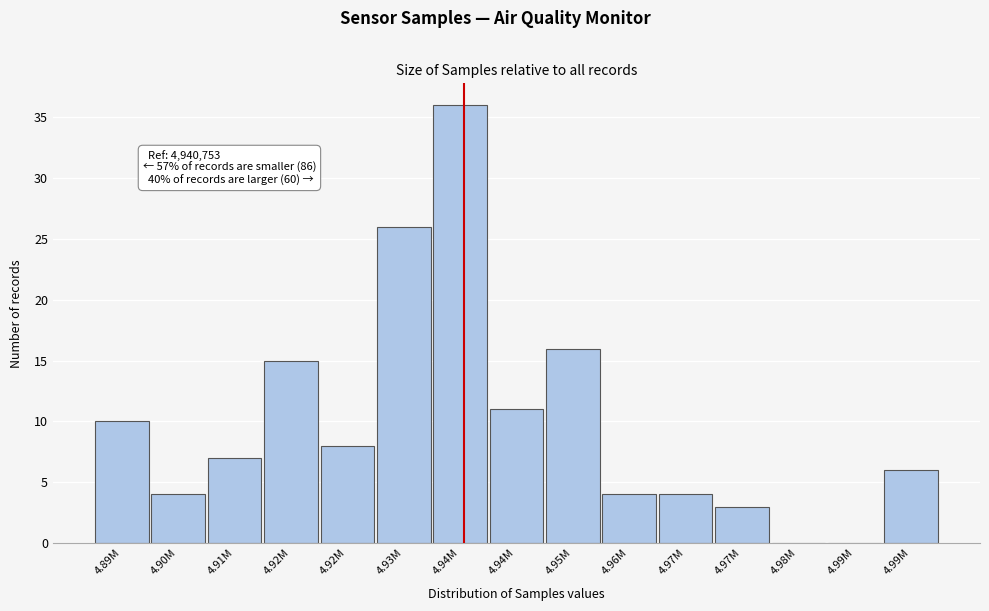

Are the bars horizontal?

No